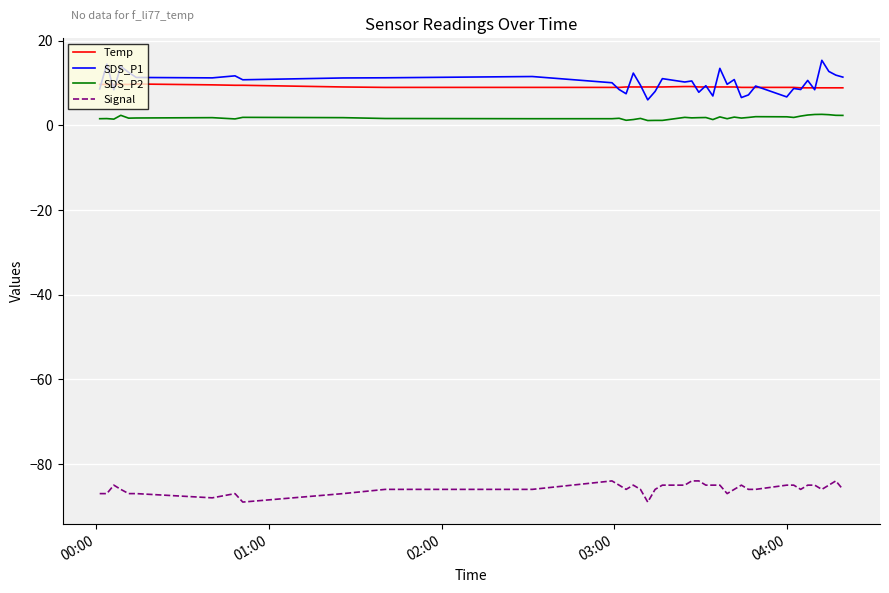

Which series has the largest range (max minus min)?

SDS_P1